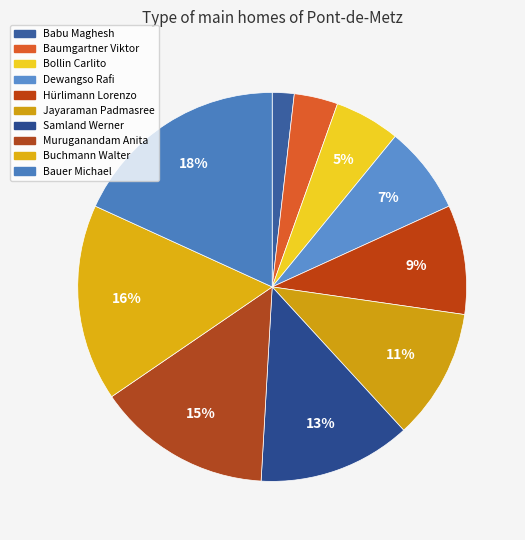

How many segments does this pie chart have?

10